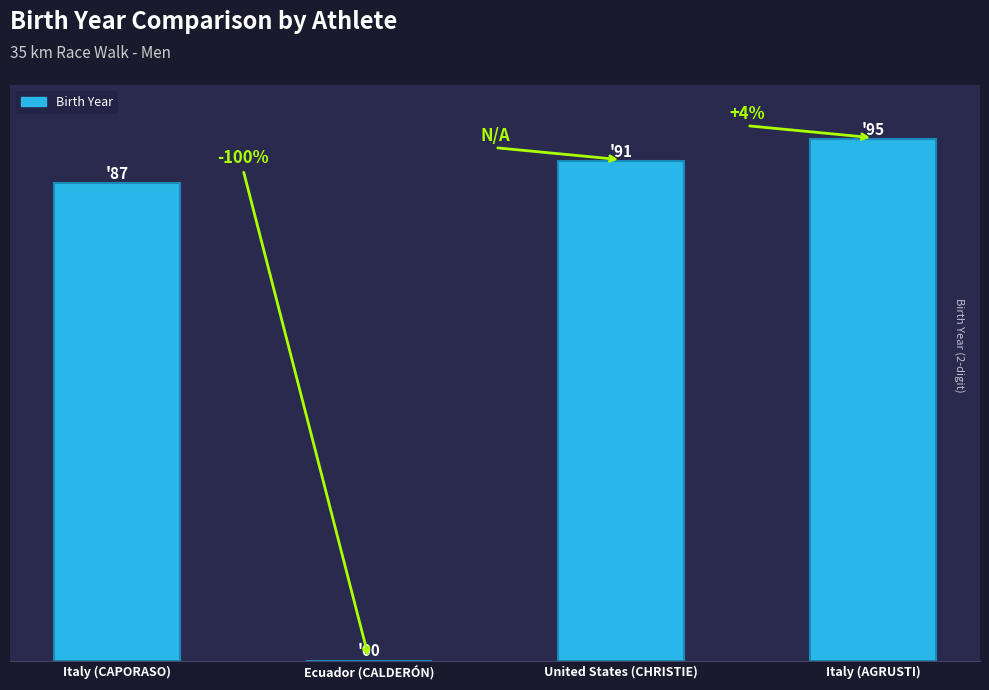

What is the difference between the values at Italy (CAPORASO) and United States (CHRISTIE)?

4